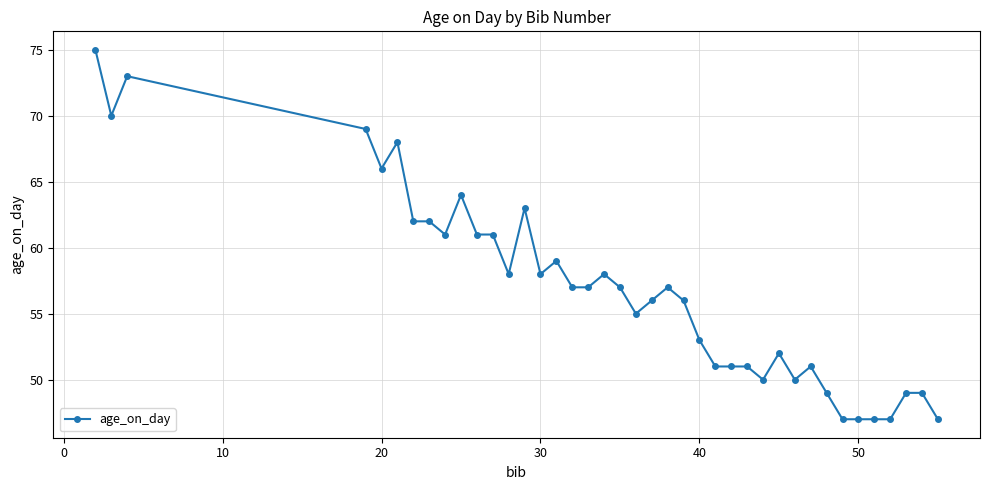

What is the smallest value displayed?

47